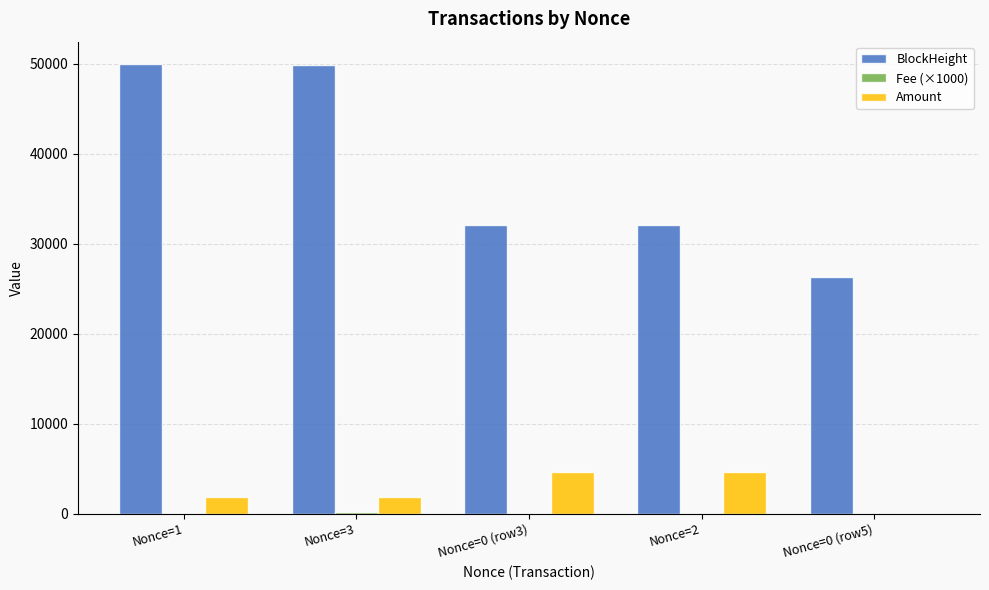

What is the greatest value displayed?

49932.0